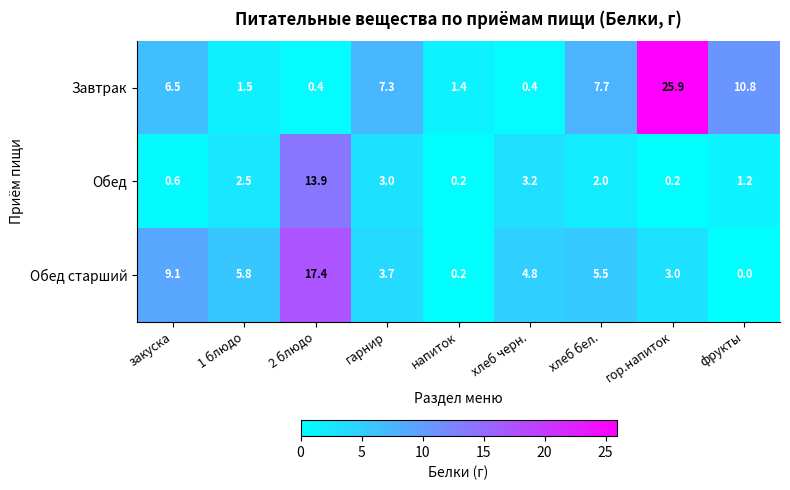

How many values in the Обед старший series exceed 4?

5